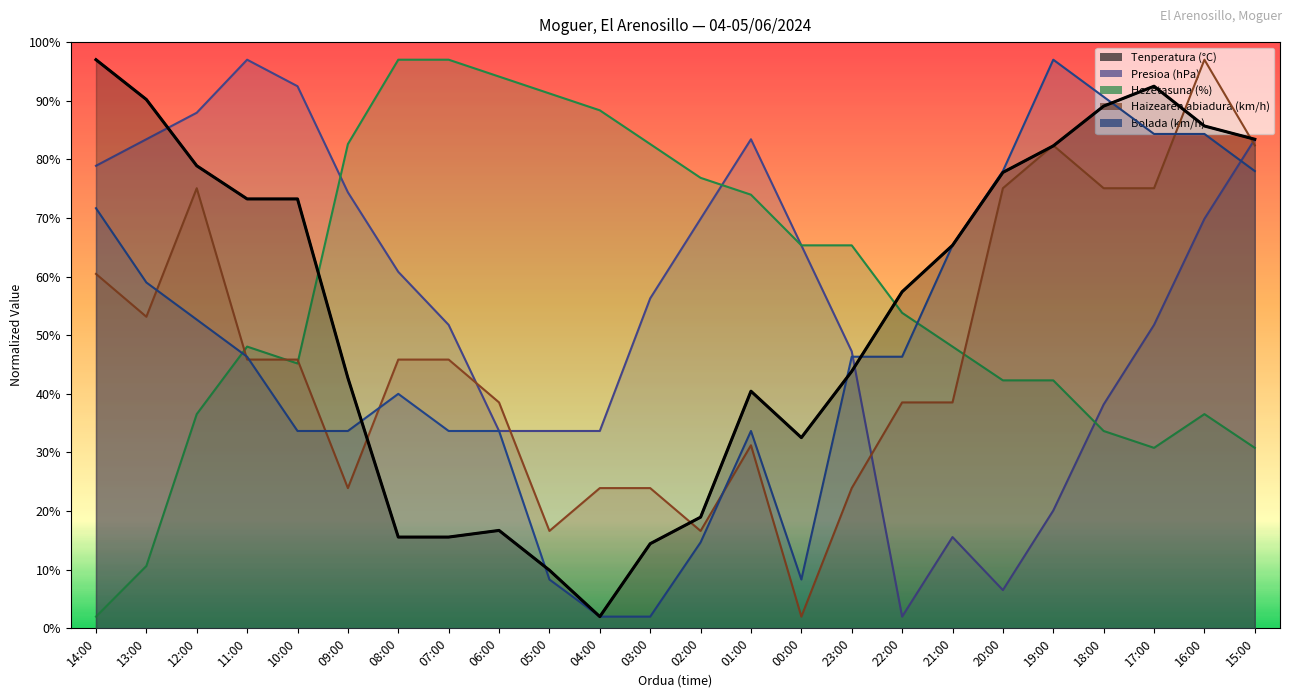

What are all the series names shown in the legend?

Tenperatura (°C), Presioa (hPa), Hezetasuna (%), Haizearen abiadura (km/h), Bolada (km/h)